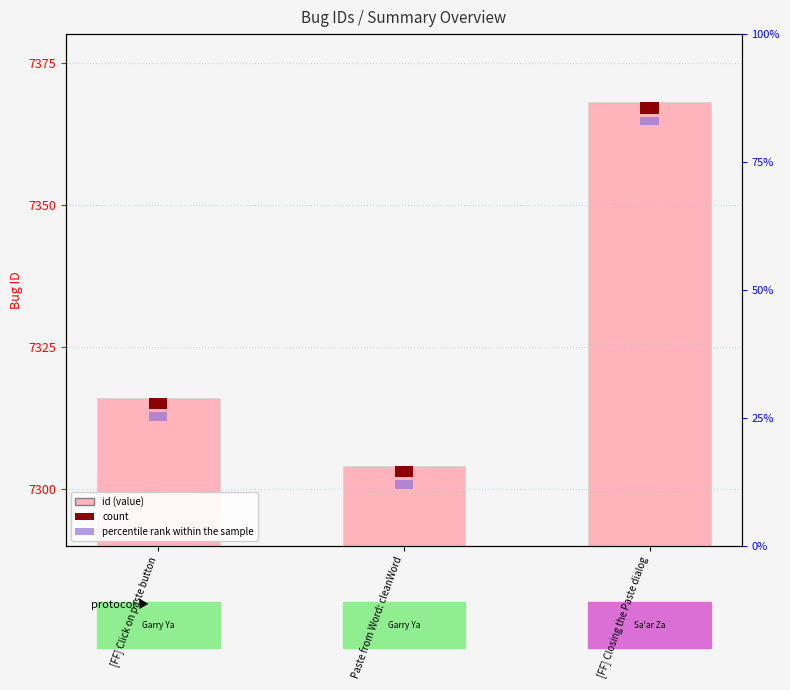

Count the number of categories in the chart.

3